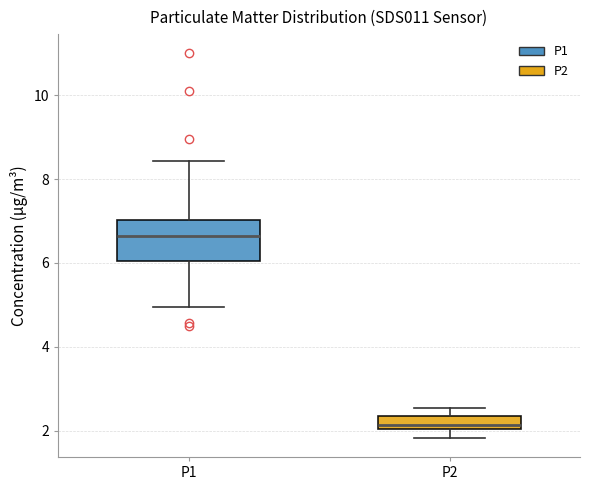

Reading left to right, read every box against the y-axis: the position of its median line, the range the box covers, and the ends of its whiskers. The values are not printed on the chart, so give them approximately, as read against the axis.

P1: median 6.6, box 6.0 to 7.0, whiskers 5.0 to 8.4
P2: median 2.2, box 2.0 to 2.4, whiskers 1.8 to 2.6